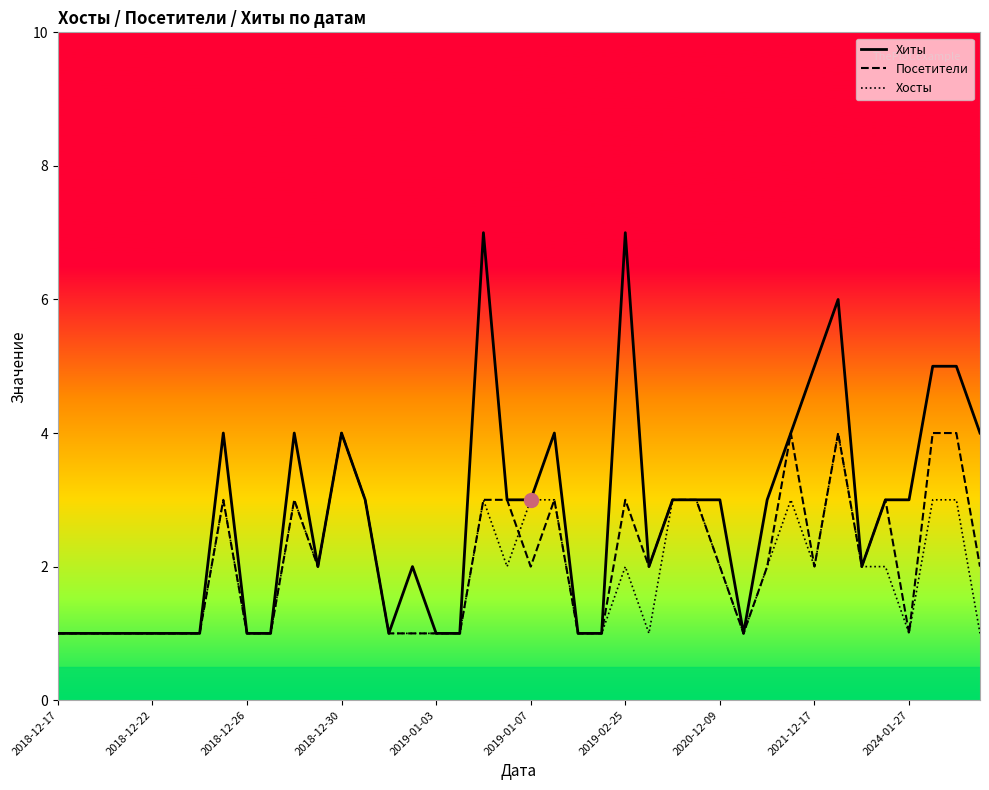

Which series has the largest total across all categories?

Хиты